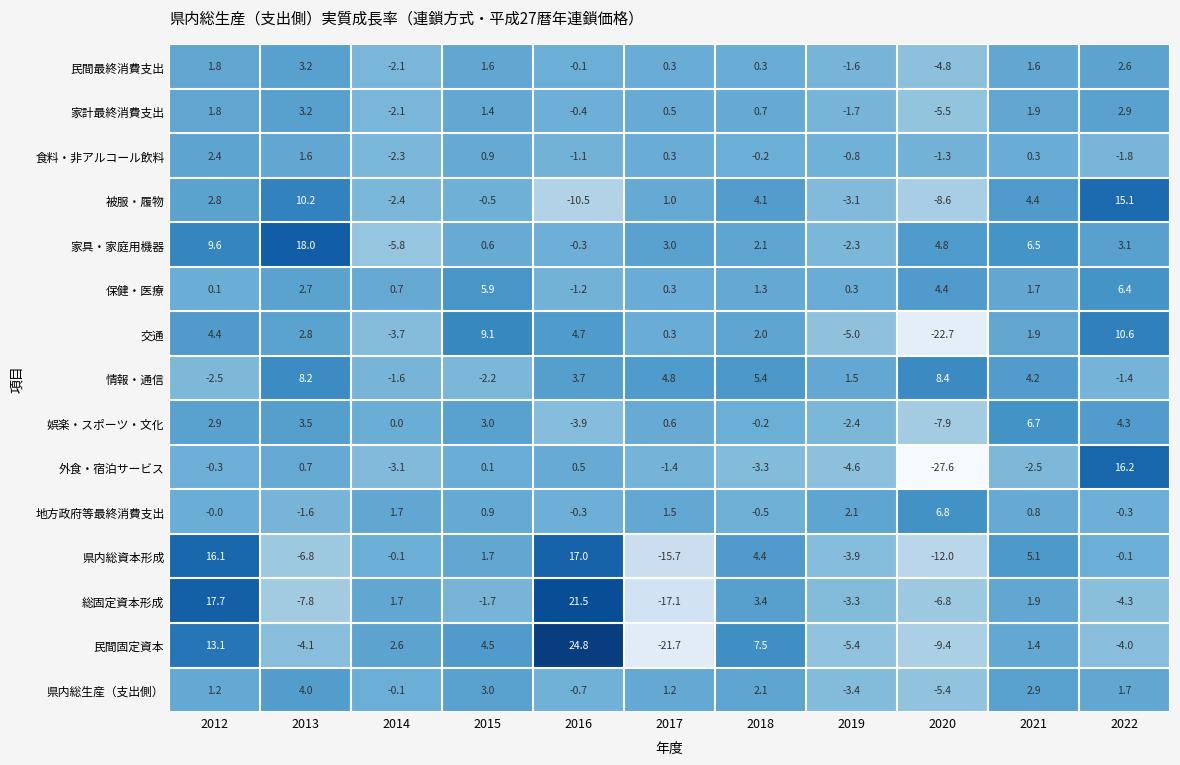

What is the approximate value of 娯楽・スポーツ・文化 at 2015?

3.0